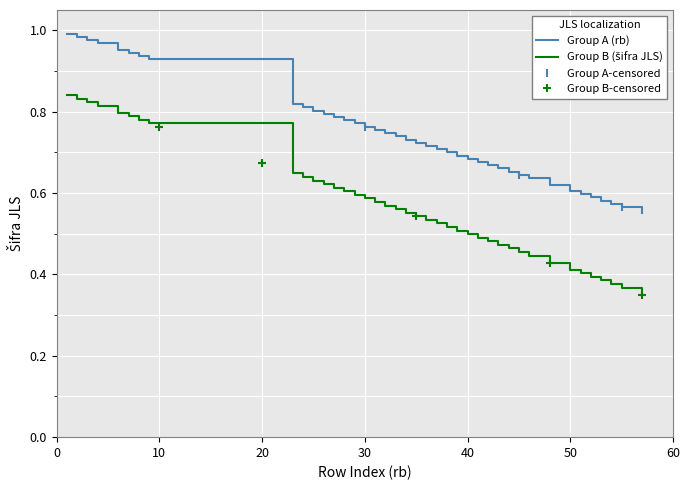

What is the difference between the maximum and minimum values in the Group B (šifra JLS) series?

0.5